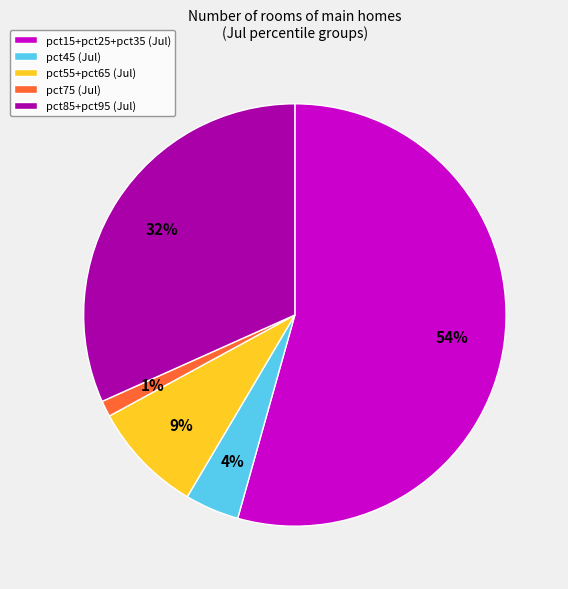

Which slice represents more than half of the pie?

pct15+pct25+pct35 (Jul)